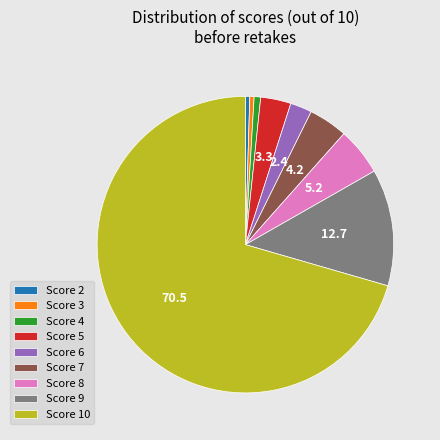

Which slice represents more than half of the pie?

Score 10